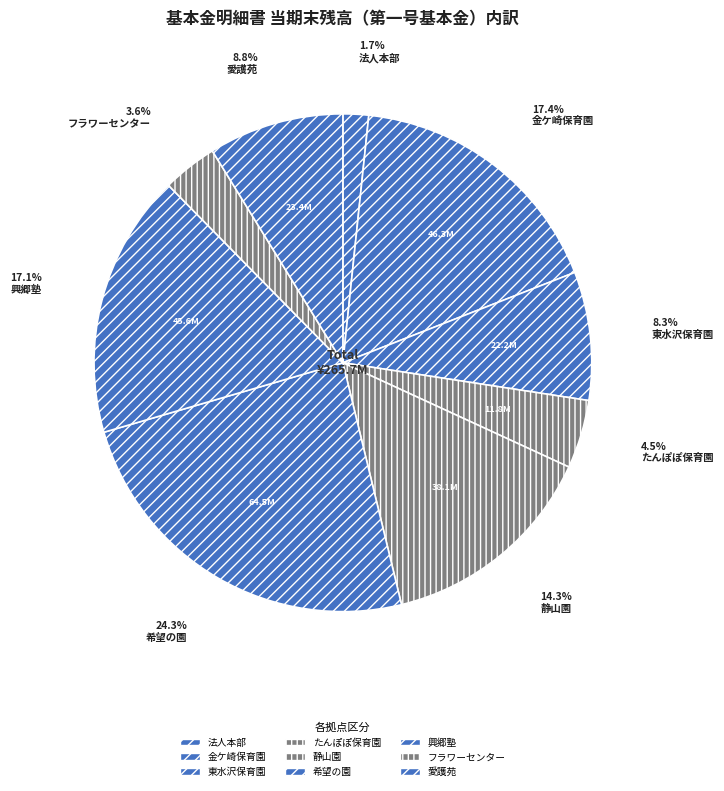

How many segments does this pie chart have?

9